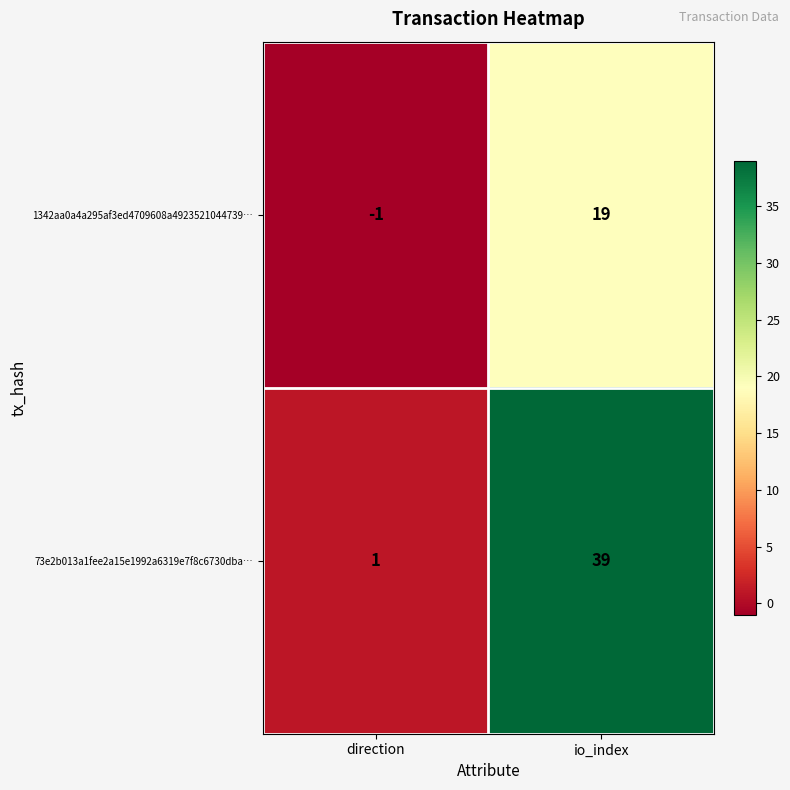

Rank the series by their average value, from lowest to highest.

1342aa0a4a295af3ed4709608a4923521044739…, 73e2b013a1fee2a15e1992a6319e7f8c6730dba…